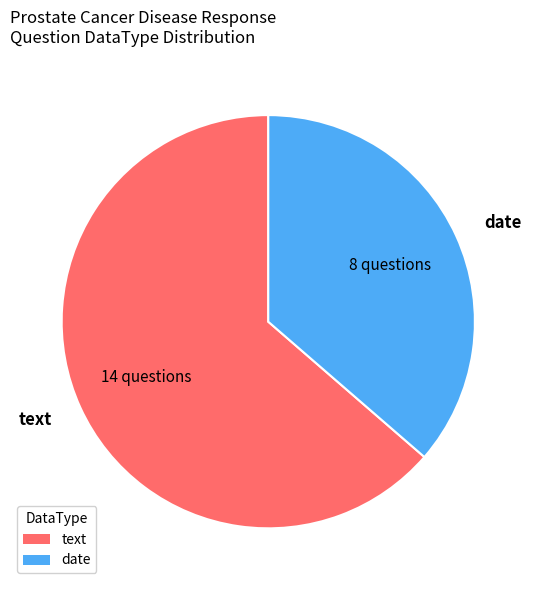

Combined, do text and date account for over 50%?

Yes